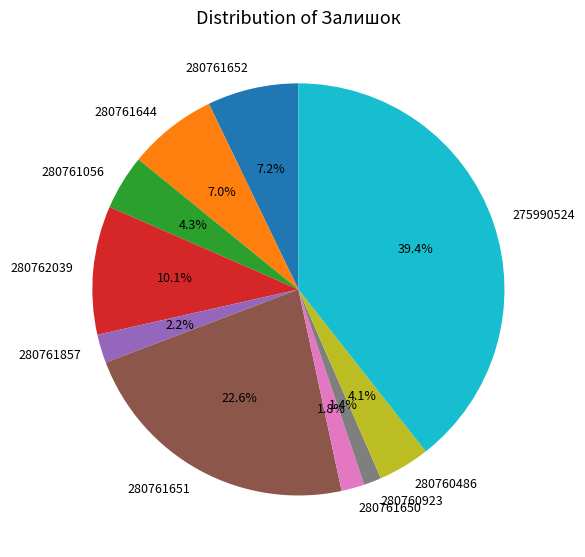

How many segments does this pie chart have?

10